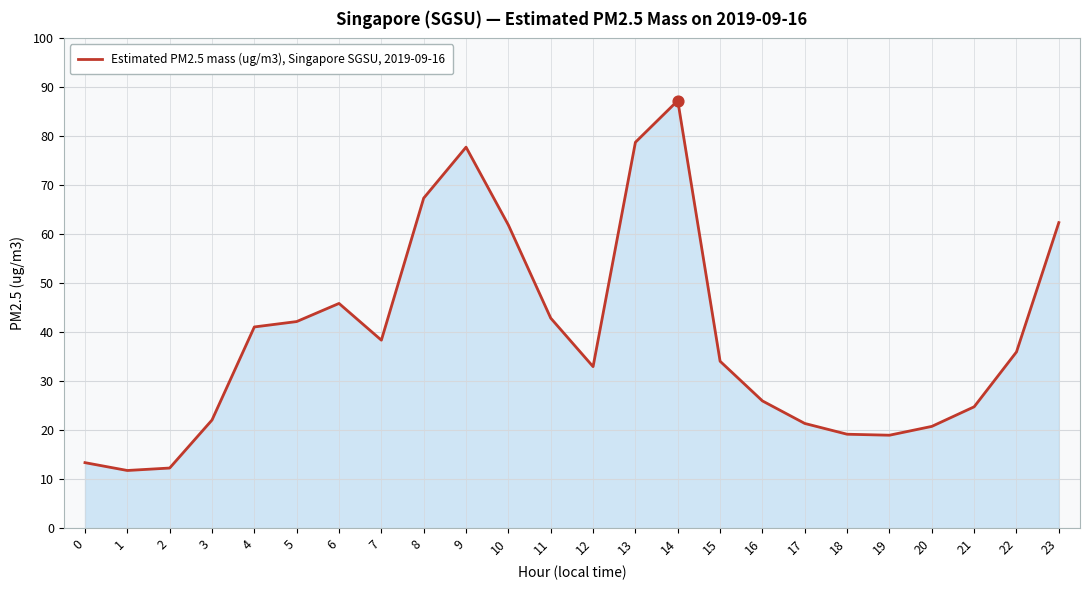

What is the change in value from 8 to 9?

+10.4